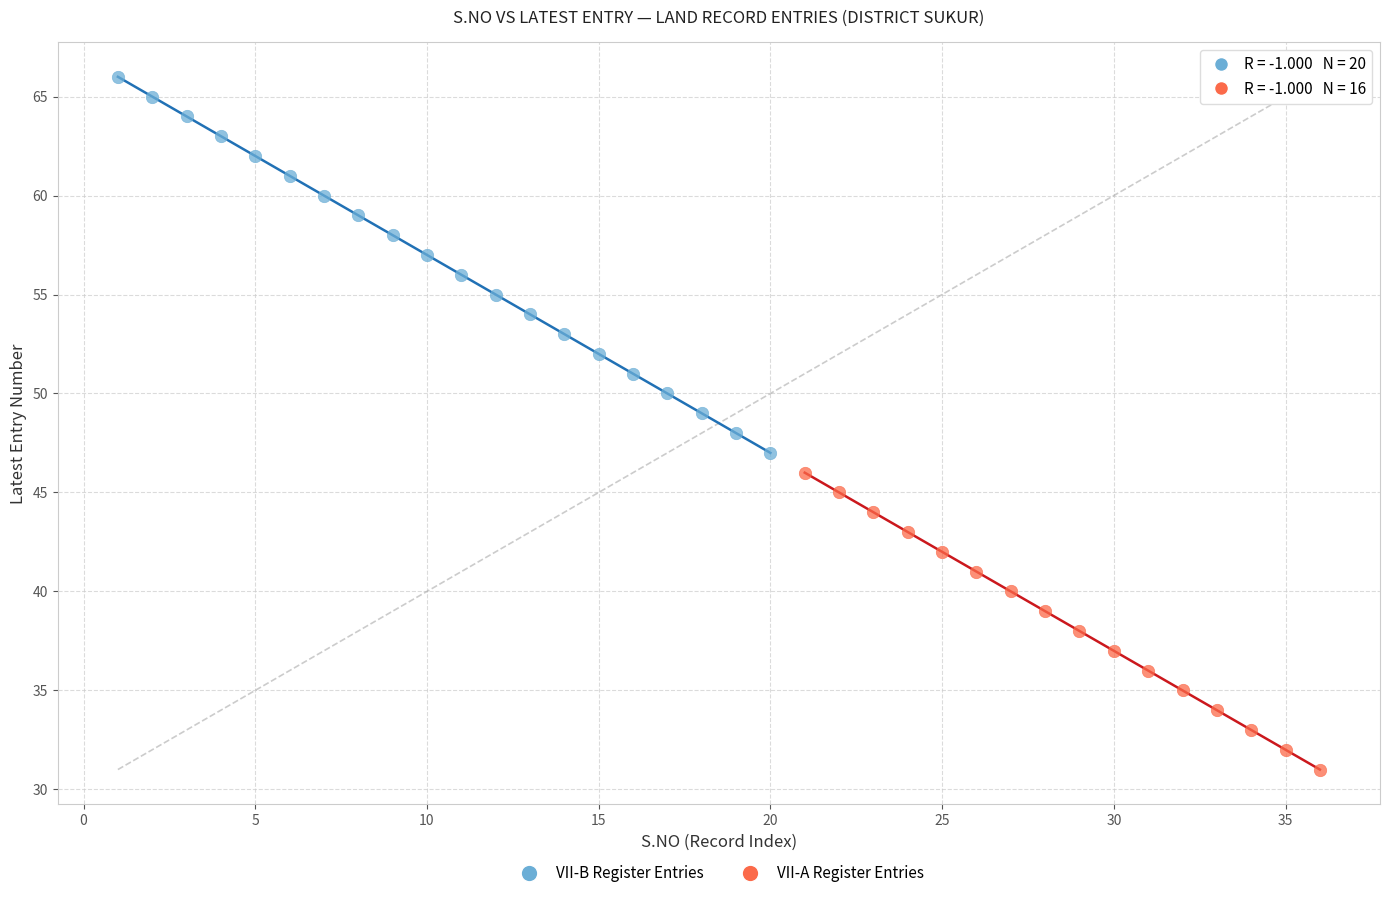

Which series contains the highest Y value?

VII-B Register Entries